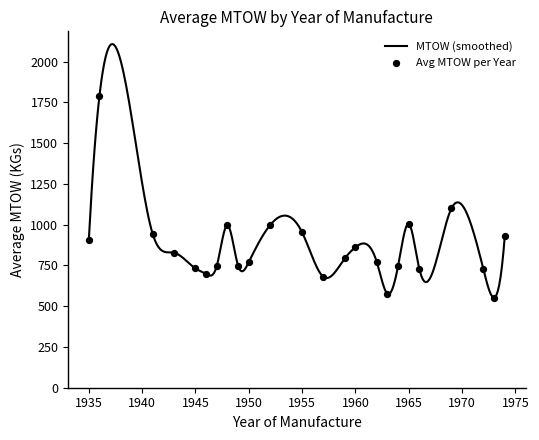

What is the maximum value for MTOW (smoothed)?

2108.7